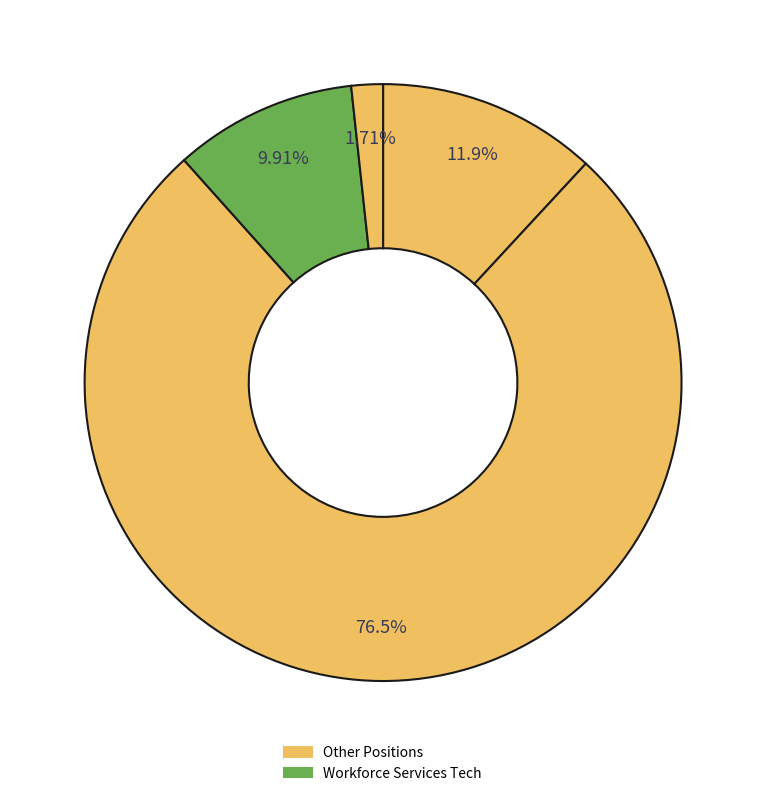

Count the number of slices in the pie.

4